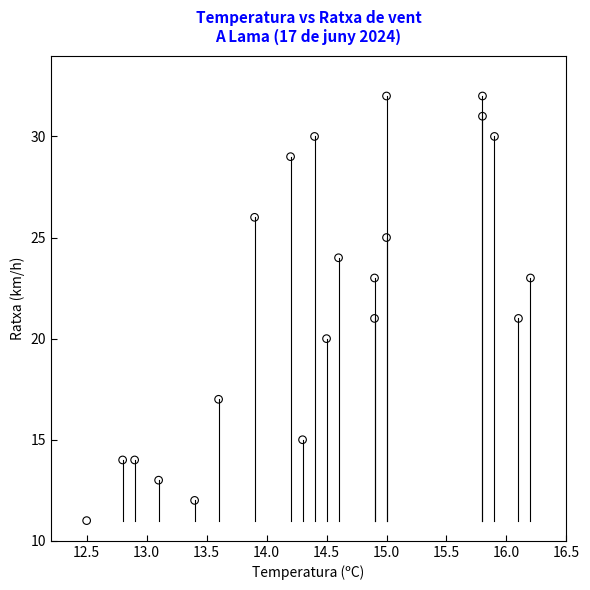

What is the range of Y values (max minus min)?

21